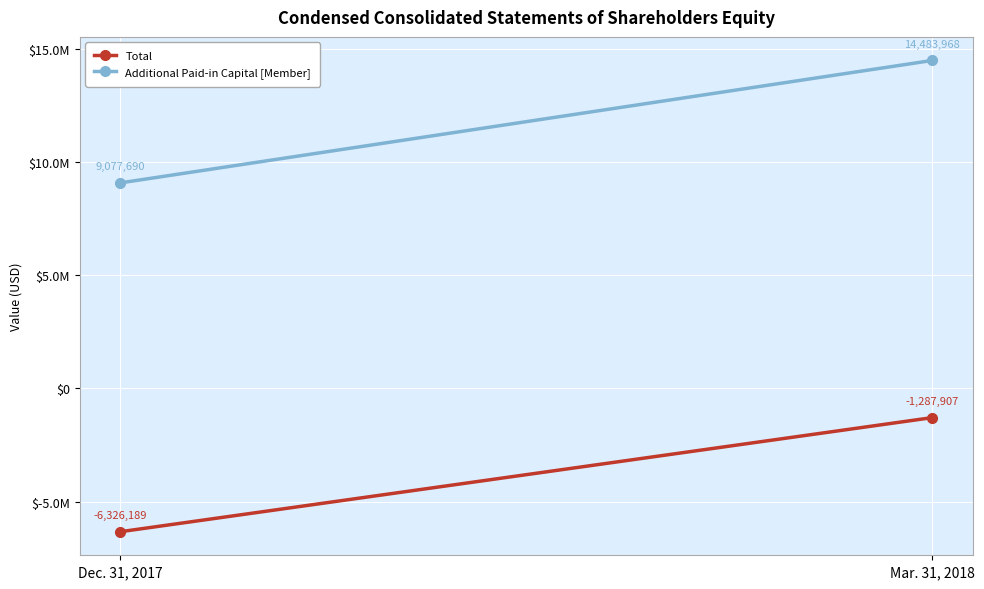

What is the label of the 1st point from the right?

Mar. 31, 2018